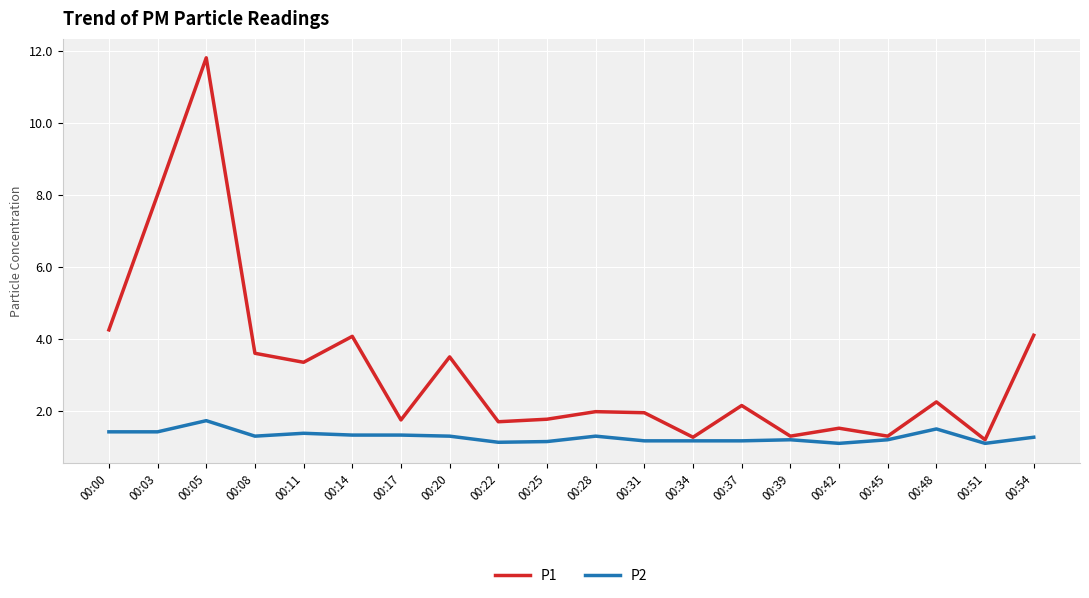

What is the difference between the P2 values at 00:17 and 00:05?

0.4